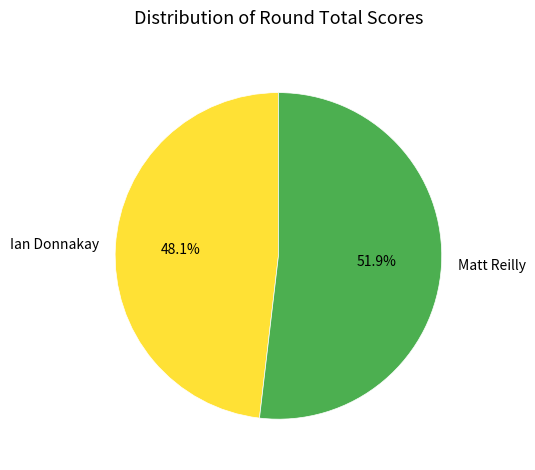

Is there any slice that represents more than half of the pie?

Yes